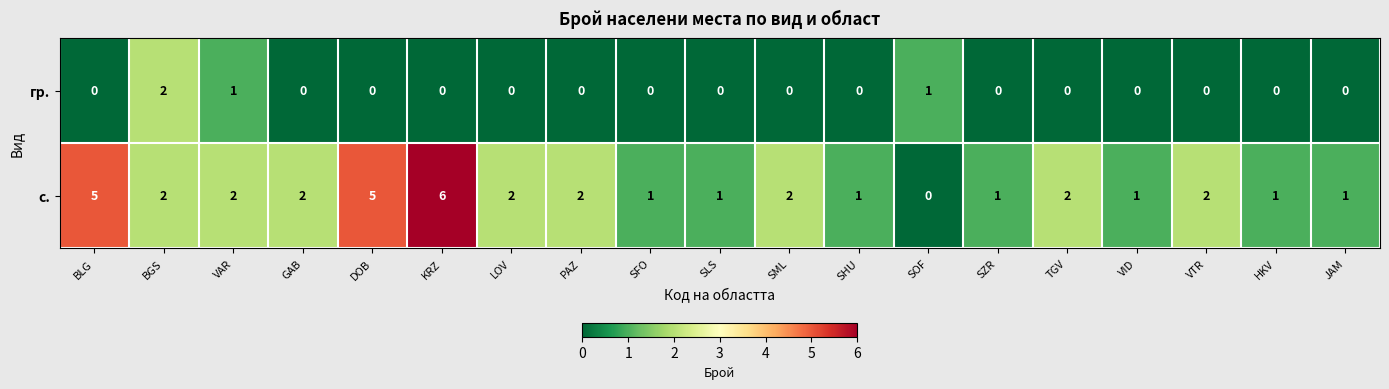

Rank the series by their maximum value, from highest to lowest.

с., гр.